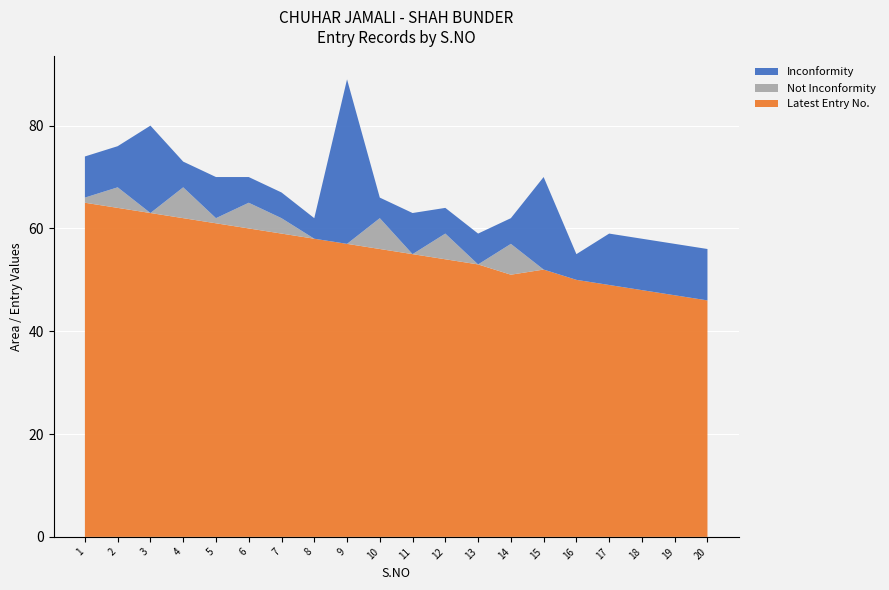

Reading right to left, transcribe all the data shown in this chart.

Inconformity: 20=10	19=10	18=10	17=10	16=5	15=18	14=5	13=6	12=5	11=8	10=4	9=32	8=4	7=5	6=5	5=8	4=5	3=17	2=8	1=8
Not Inconformity: 20=0	19=0	18=0	17=0	16=0	15=0	14=6	13=0	12=5	11=0	10=6	9=0	8=0	7=3	6=5	5=1	4=6	3=0	2=4	1=1
Latest Entry No.: 20=46	19=47	18=48	17=49	16=50	15=52	14=51	13=53	12=54	11=55	10=56	9=57	8=58	7=59	6=60	5=61	4=62	3=63	2=64	1=65